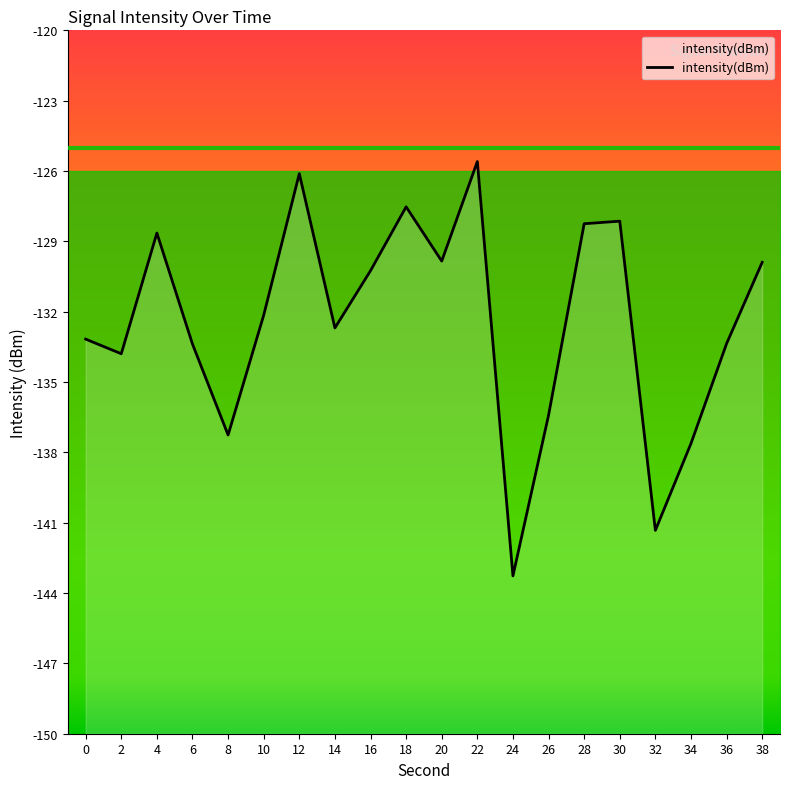

What is the sum of the values at 16 and 10?

-262.4